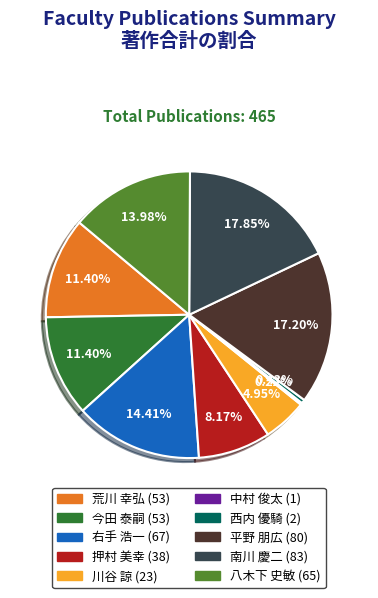

To the nearest percent, what is the difference between the largest and smallest slice percentages?

18%